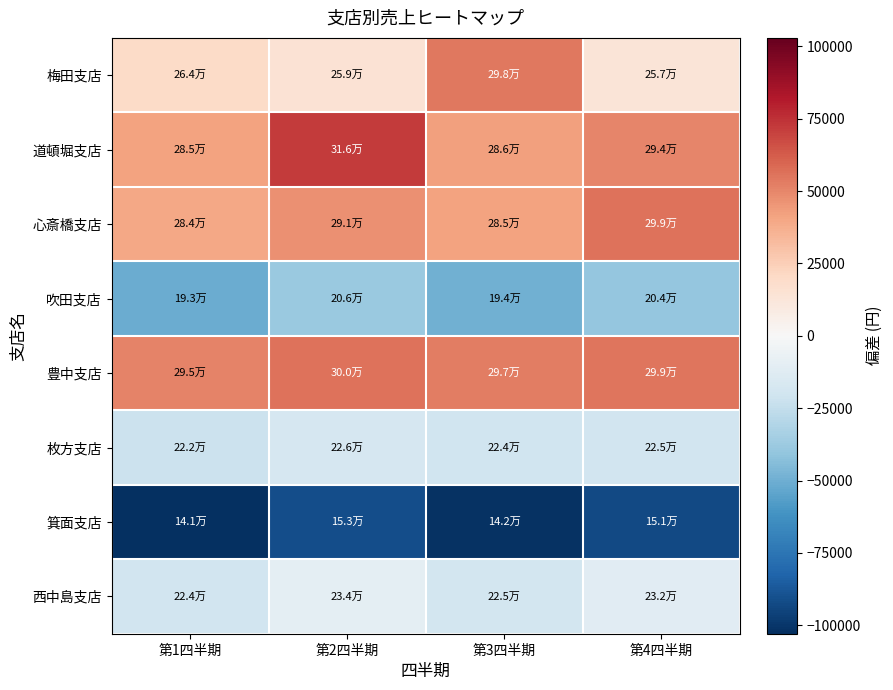

Reading left to right, extract all data points from this chart.

梅田支店: 第1四半期=20056.2	第2四半期=14956.2	第3四半期=54256.2	第4四半期=13156.2
道頓堀支店: 第1四半期=41156.2	第2四半期=72356.2	第3四半期=42056.2	第4四半期=50256.2
心斎橋支店: 第1四半期=40056.2	第2四半期=47356.2	第3四半期=41256.2	第4四半期=55556.2
吹田支店: 第1四半期=-51243.8	第2四半期=-38343.8	第3四半期=-49743.8	第4四半期=-40143.8
豊中支店: 第1四半期=51456.2	第2四半期=56256.2	第3四半期=52656.2	第4四半期=54756.2
枚方支店: 第1四半期=-21743.8	第2四半期=-17543.8	第3四半期=-20243.8	第4四半期=-19343.8
箕面支店: 第1四半期=-102943.8	第2四半期=-91043.8	第3四半期=-101743.8	第4四半期=-93143.8
西中島支店: 第1四半期=-19743.8	第2四半期=-10143.8	第3四半期=-18543.8	第4四半期=-11943.8